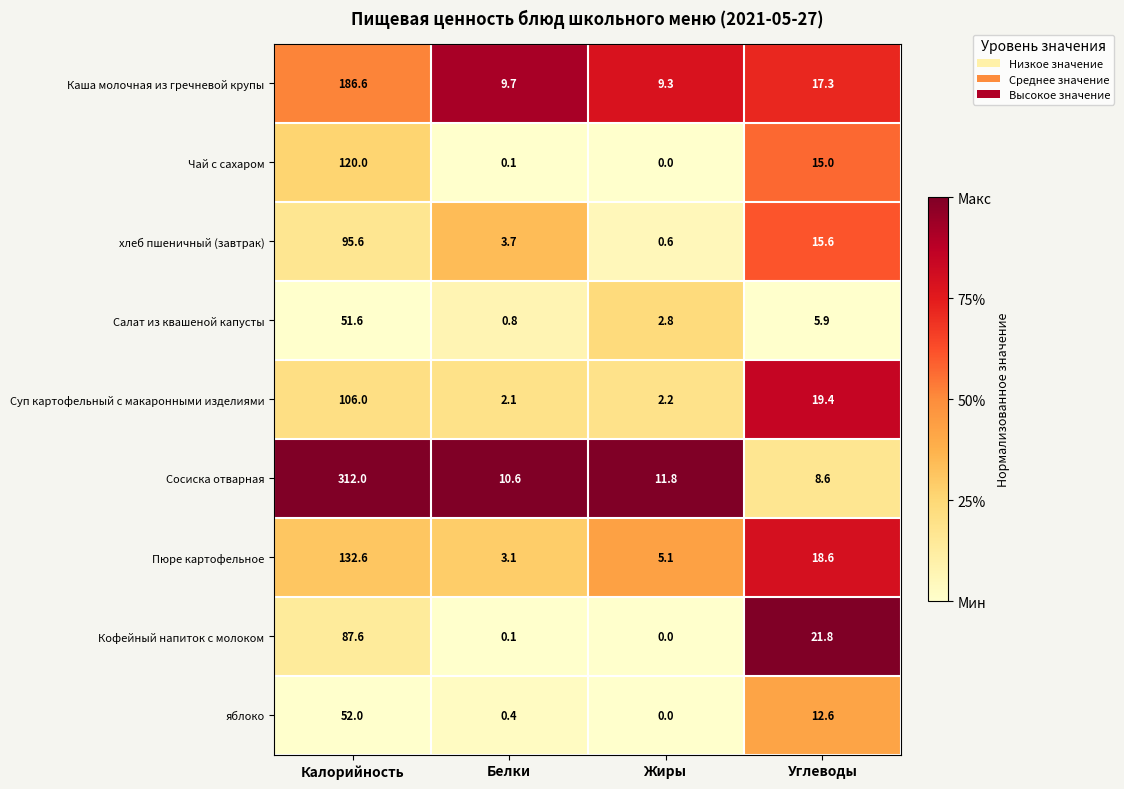

What is the difference between the Салат из квашеной капусты values at Жиры and Белки?

2.0